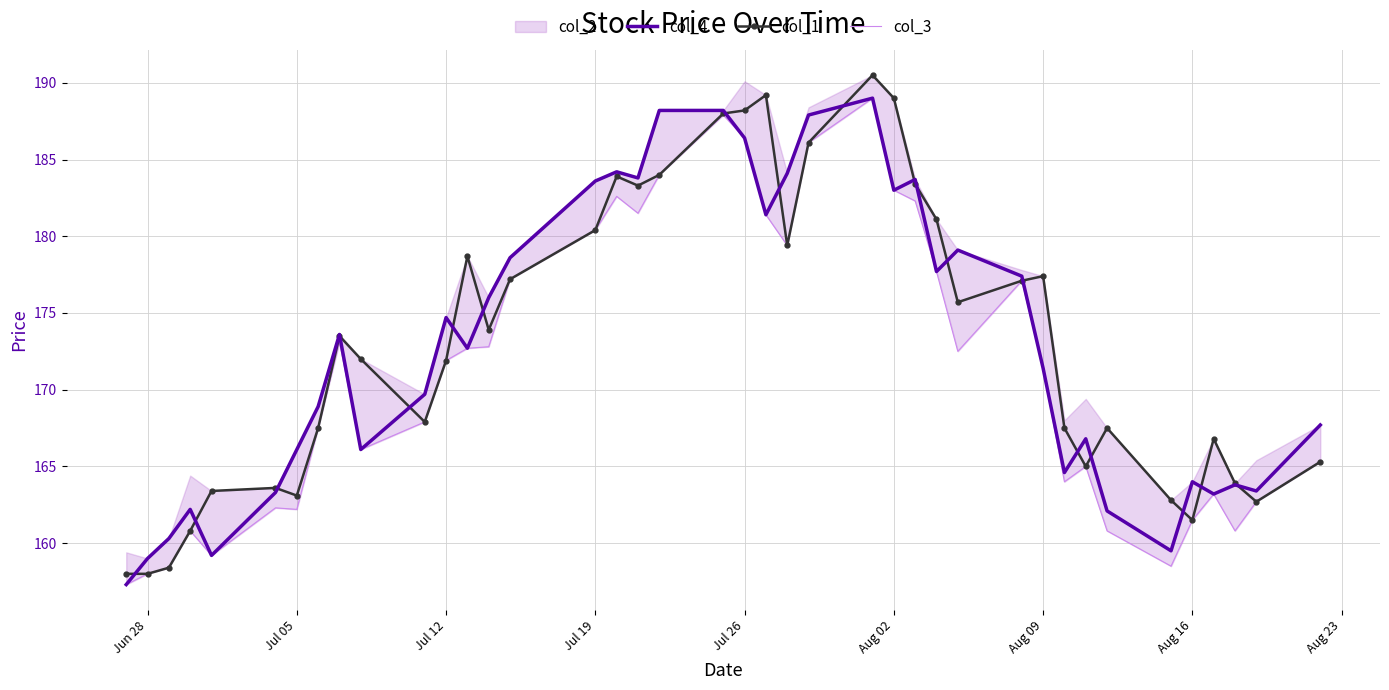

What is the lowest value of the col_1 series?

158.0